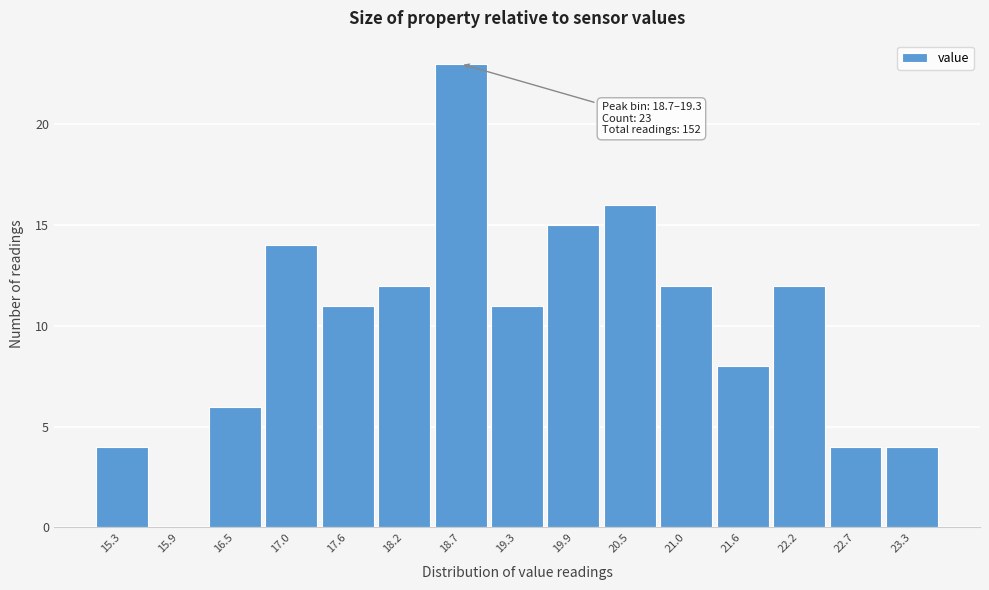

Reading left to right, extract all data points from this chart.

15.3=4	15.9=0	16.5=6	17.0=14	17.6=11	18.2=12	18.7=23	19.3=11	19.9=15	20.5=16	21.0=12	21.6=8	22.2=12	22.7=4	23.3=4